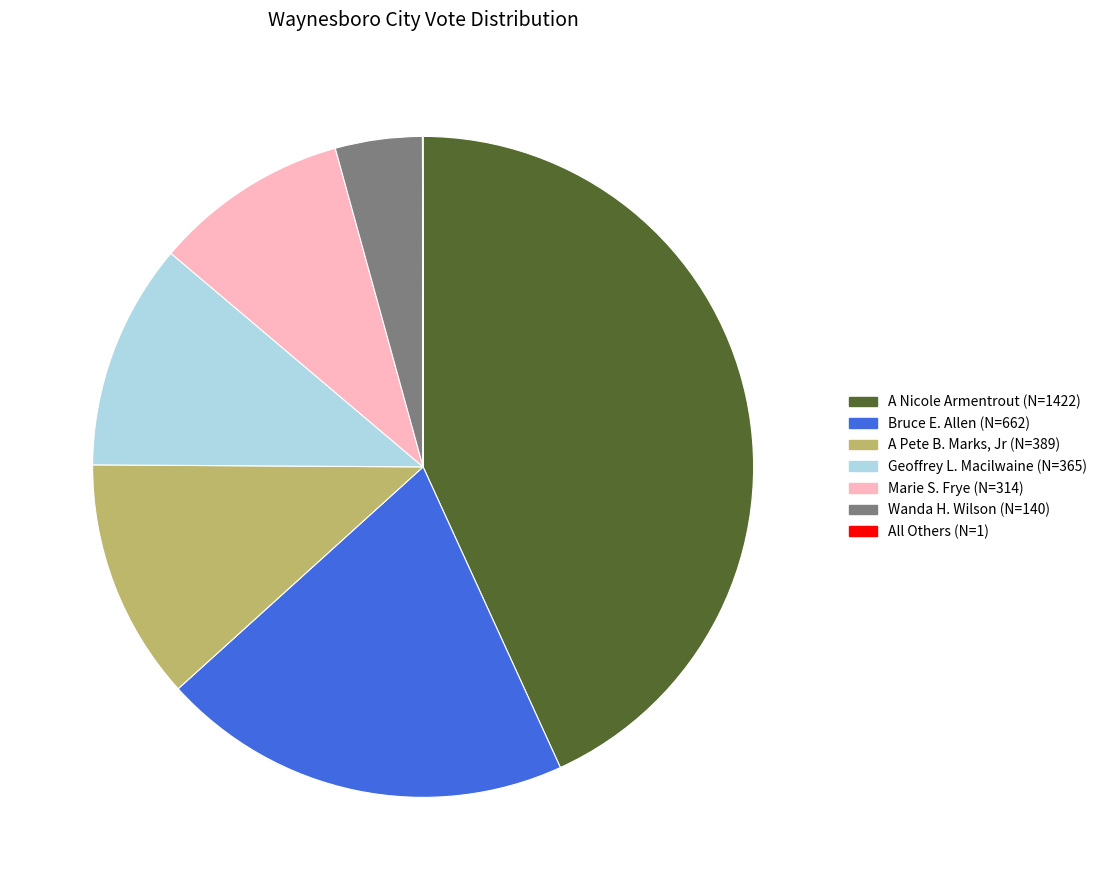

Which has a higher value, Wanda H. Wilson or A Pete B. Marks, Jr?

A Pete B. Marks, Jr